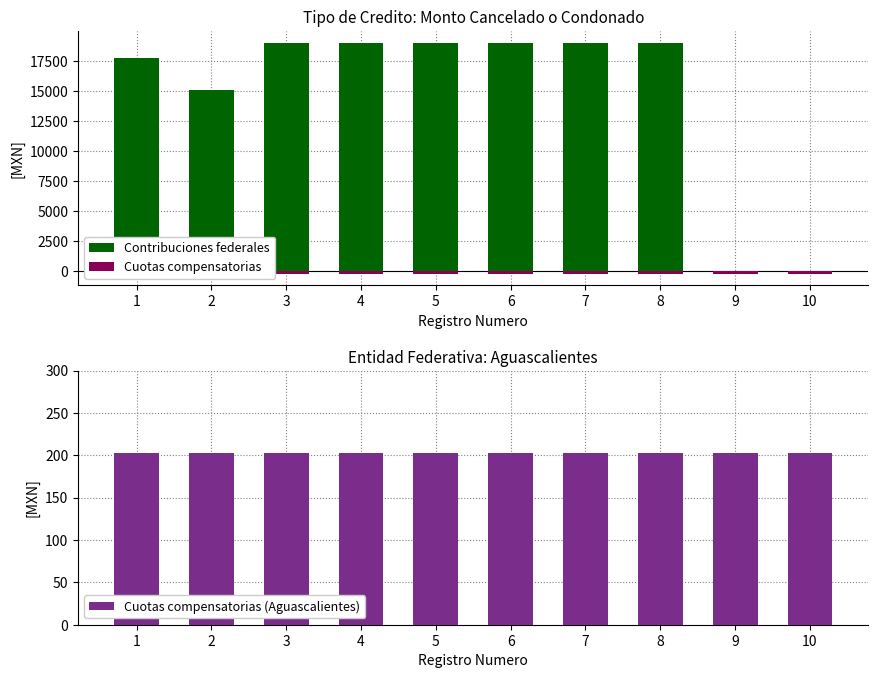

How many distinct data groups are displayed?

3